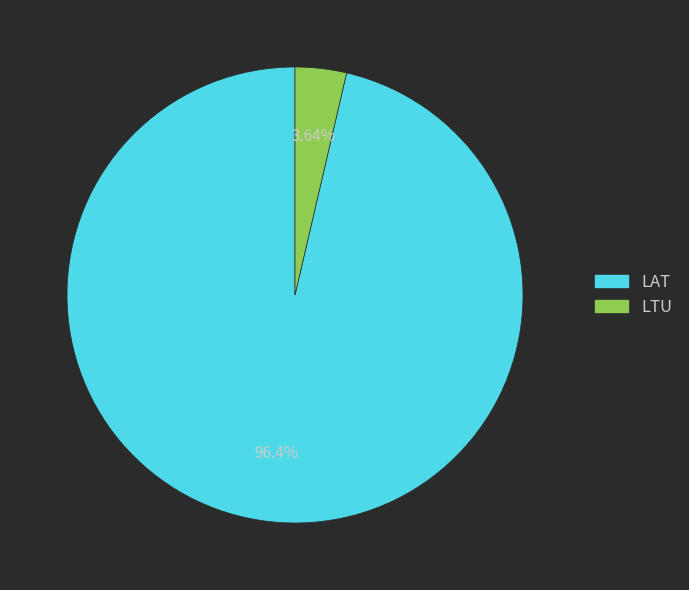

Which category has the smallest portion of the pie?

LTU